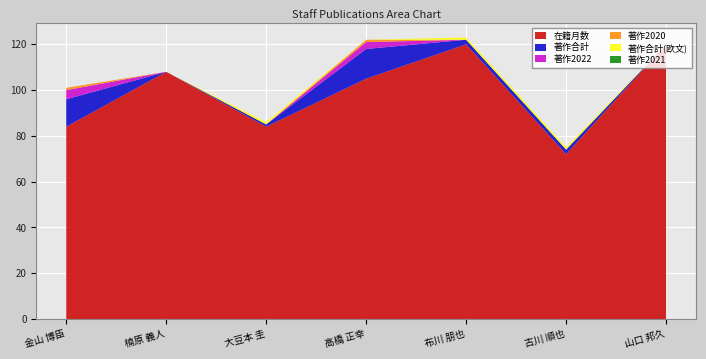

Reading left to right, list all the values displayed in this chart.

在籍月数: 金山 博臣=84	楠原 義人=108	大豆本 圭=84	高橋 正幸=105	布川 朋也=120	古川 順也=72	山口 邦久=120
著作合計: 金山 博臣=12	楠原 義人=0	大豆本 圭=1	高橋 正幸=13	布川 朋也=2	古川 順也=2	山口 邦久=0
著作2022: 金山 博臣=4	楠原 義人=0	大豆本 圭=0	高橋 正幸=3	布川 朋也=0	古川 順也=0	山口 邦久=0
著作2020: 金山 博臣=1	楠原 義人=0	大豆本 圭=0	高橋 正幸=1	布川 朋也=0	古川 順也=0	山口 邦久=0
著作合計(欧文): 金山 博臣=0	楠原 義人=0	大豆本 圭=1	高橋 正幸=0	布川 朋也=1	古川 順也=1	山口 邦久=0
著作2021: 金山 博臣=0	楠原 義人=0	大豆本 圭=0	高橋 正幸=0	布川 朋也=0	古川 順也=0	山口 邦久=0